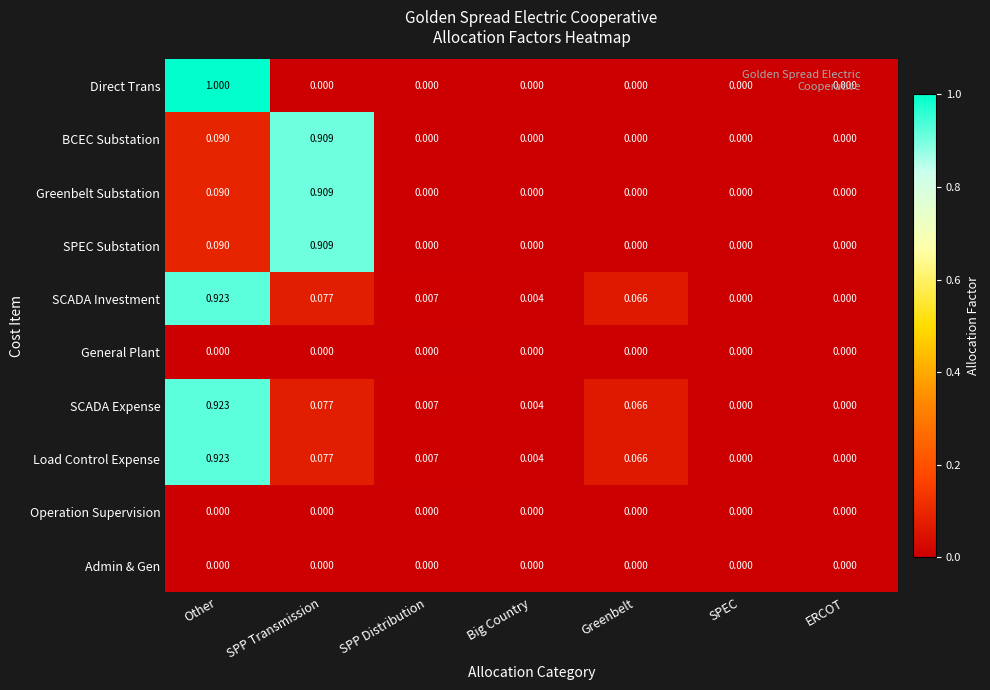

At which category is the sum across all series the highest?

Other